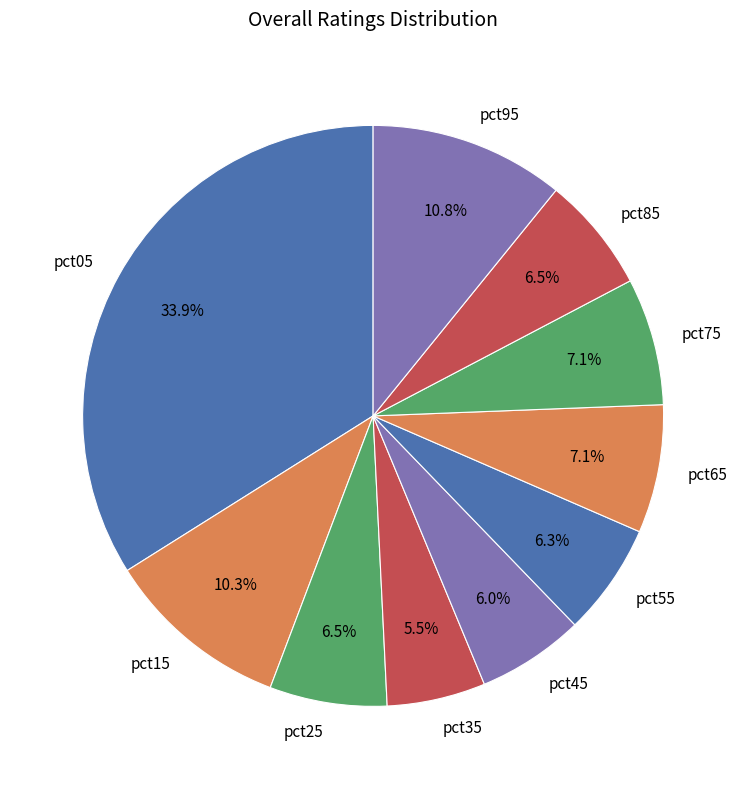

What portion of the pie excludes pct95?

89.2%